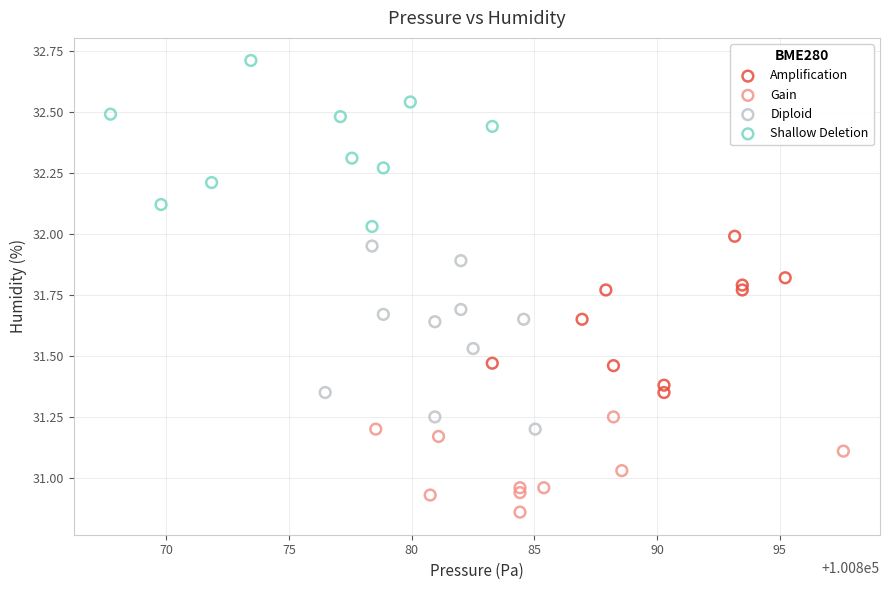

Which series contains the highest Y value?

Shallow Deletion